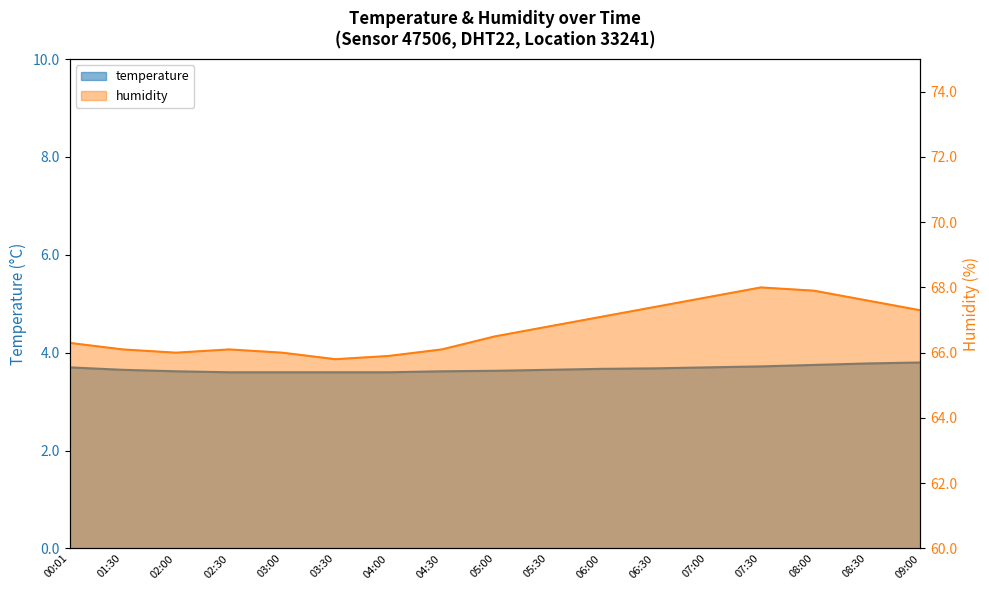

Reading right to left, extract all data points from this chart.

temperature: 09:00=3.8	08:30=3.8	08:00=3.8	07:30=3.7	07:00=3.7	06:30=3.7	06:00=3.7	05:30=3.6	05:00=3.6	04:30=3.6	04:00=3.6	03:30=3.6	03:00=3.6	02:30=3.6	02:00=3.6	01:30=3.6	00:01=3.7
humidity: 09:00=67.3	08:30=67.6	08:00=67.9	07:30=68.0	07:00=67.7	06:30=67.4	06:00=67.1	05:30=66.8	05:00=66.5	04:30=66.1	04:00=65.9	03:30=65.8	03:00=66.0	02:30=66.1	02:00=66.0	01:30=66.1	00:01=66.3